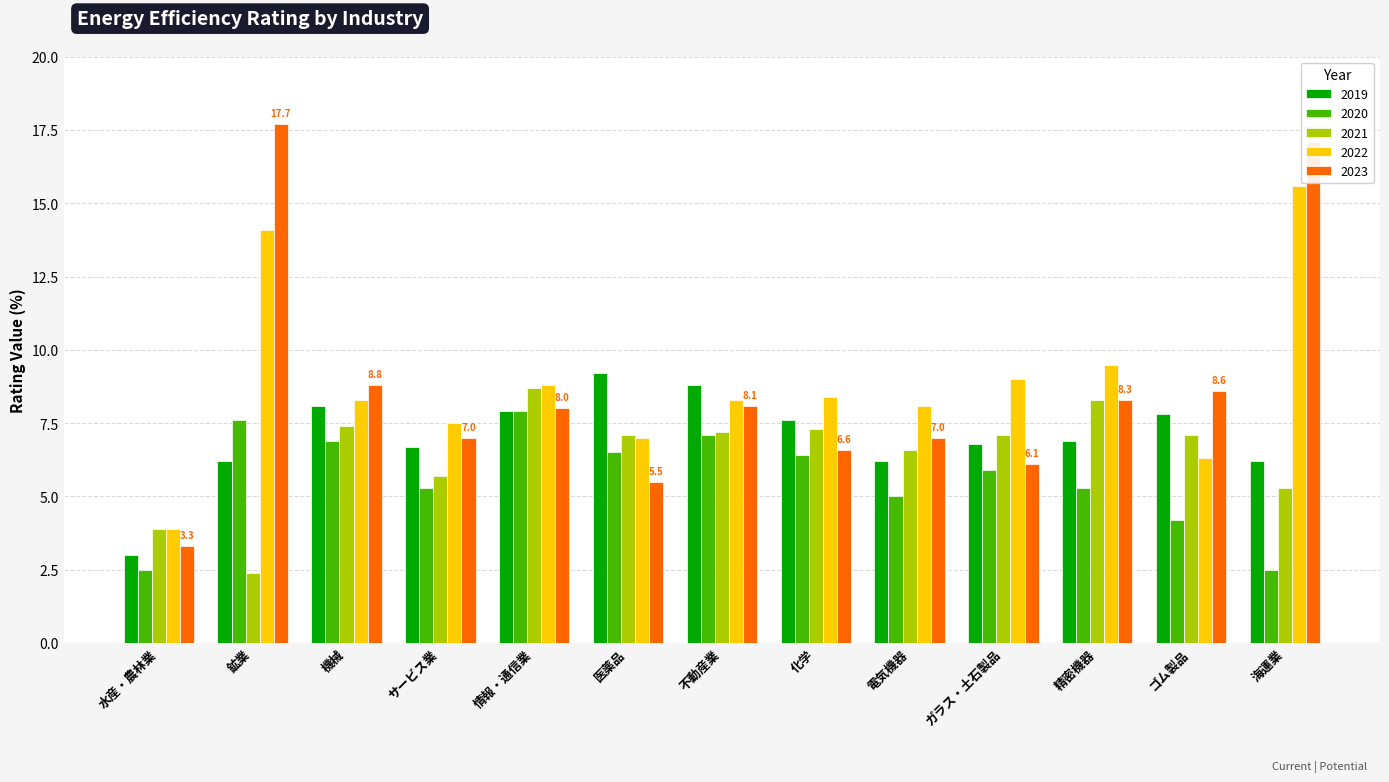

Reading left to right, what are all the values shown in this chart?

2019: 3.0	6.2	8.1	6.7	7.9	9.2	8.8	7.6	6.2	6.8	6.9	7.8	6.2
2020: 2.5	7.6	6.9	5.3	7.9	6.5	7.1	6.4	5.0	5.9	5.3	4.2	2.5
2021: 3.9	2.4	7.4	5.7	8.7	7.1	7.2	7.3	6.6	7.1	8.3	7.1	5.3
2022: 3.9	14.1	8.3	7.5	8.8	7.0	8.3	8.4	8.1	9.0	9.5	6.3	15.6
2023: 3.3	17.7	8.8	7.0	8.0	5.5	8.1	6.6	7.0	6.1	8.3	8.6	17.1